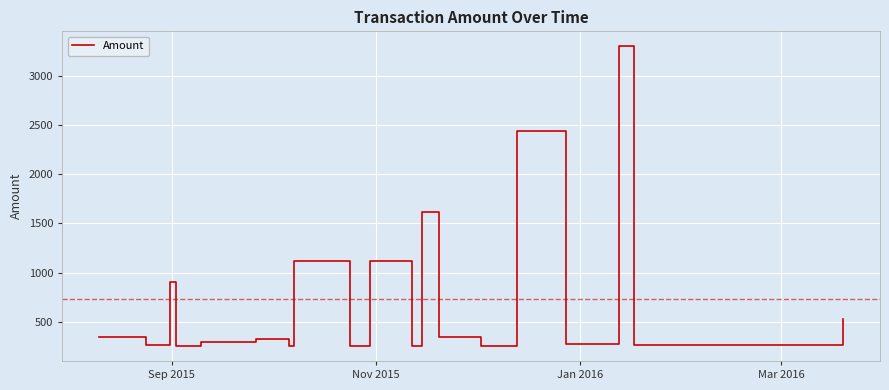

What is the sum of all values?

14642.7